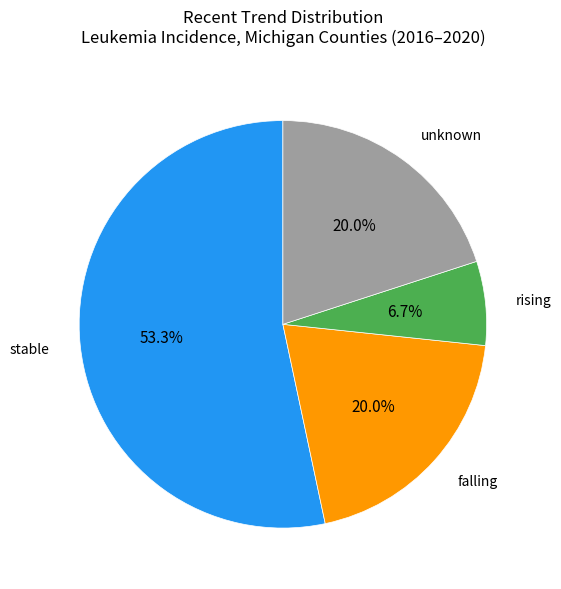

Does any single category account for the majority?

Yes